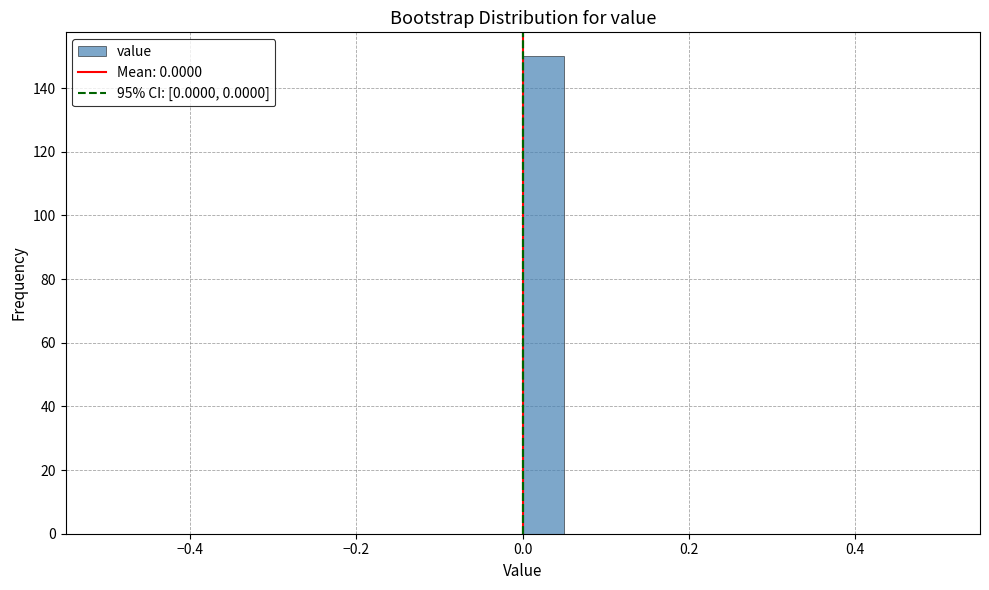

Read against the x-axis, roughly where is the centre of the tallest bar?

0.02